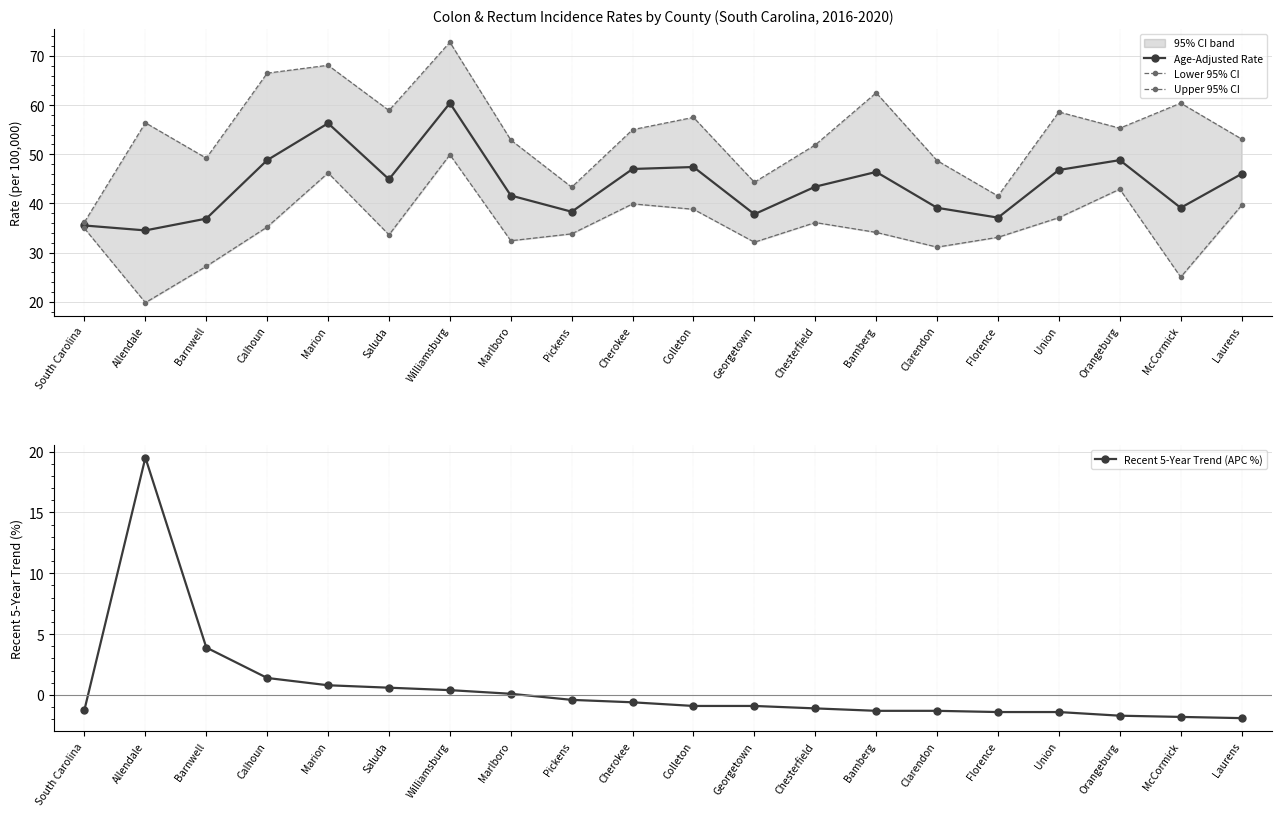

At South Carolina, list the series in order from smallest to largest.

Recent 5-Year Trend (APC %), Lower 95% CI, Age-Adjusted Rate, Upper 95% CI